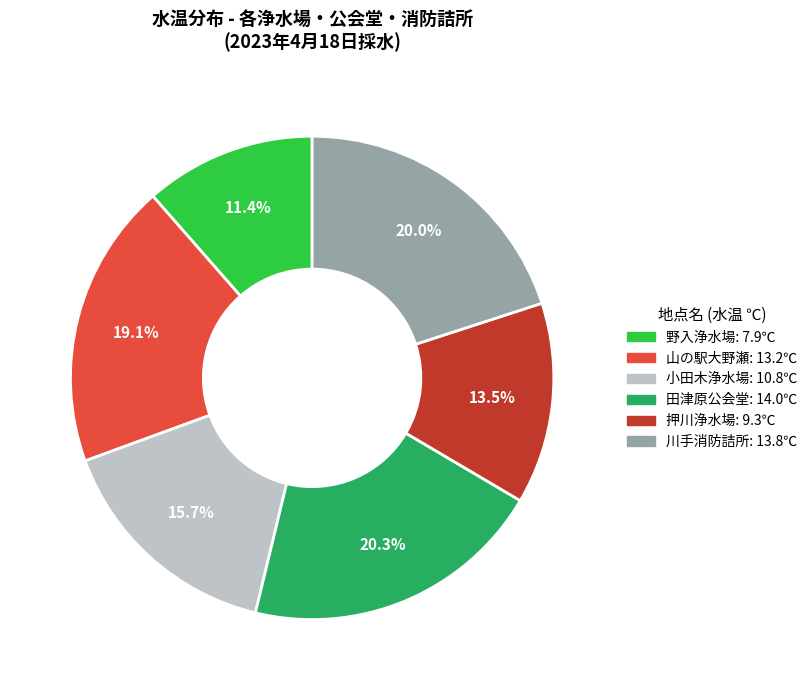

Is there a majority slice in this chart?

No